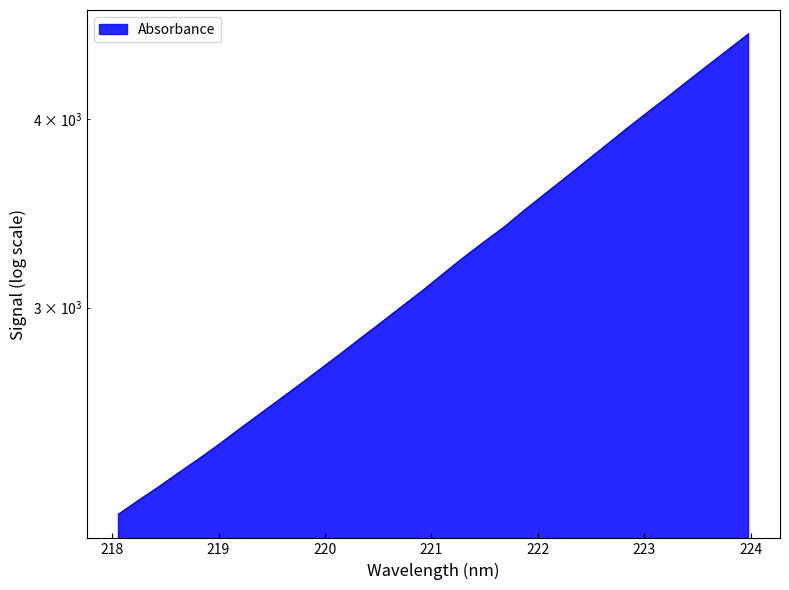

What is the ratio of the value at 219.2067 to the value at 223.7895?

0.6